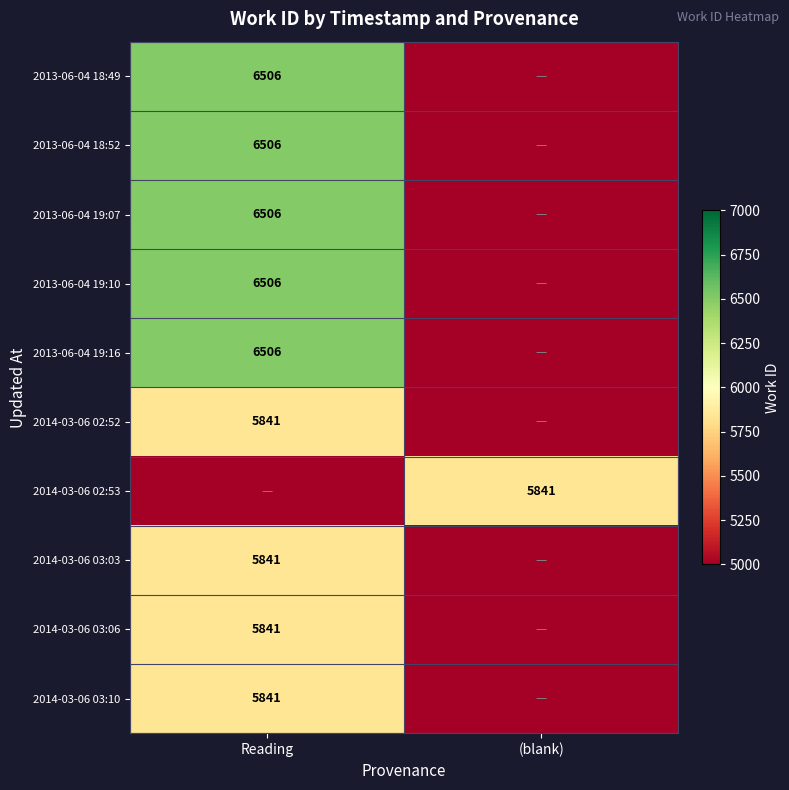

The 2014-03-06 02:53 series shows 10176 at (blank). True or false?

False